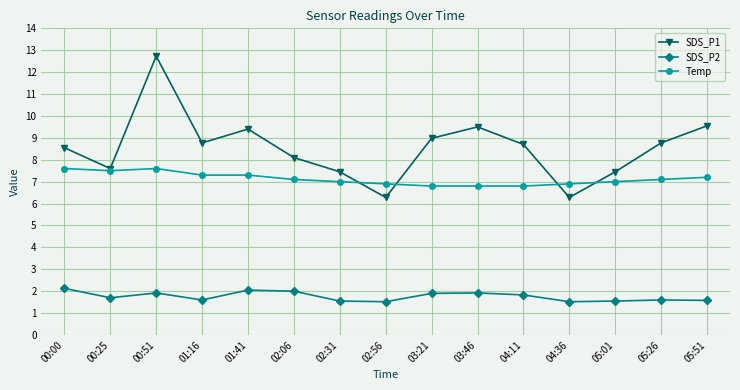

At which category is the sum across all series the highest?

00:51